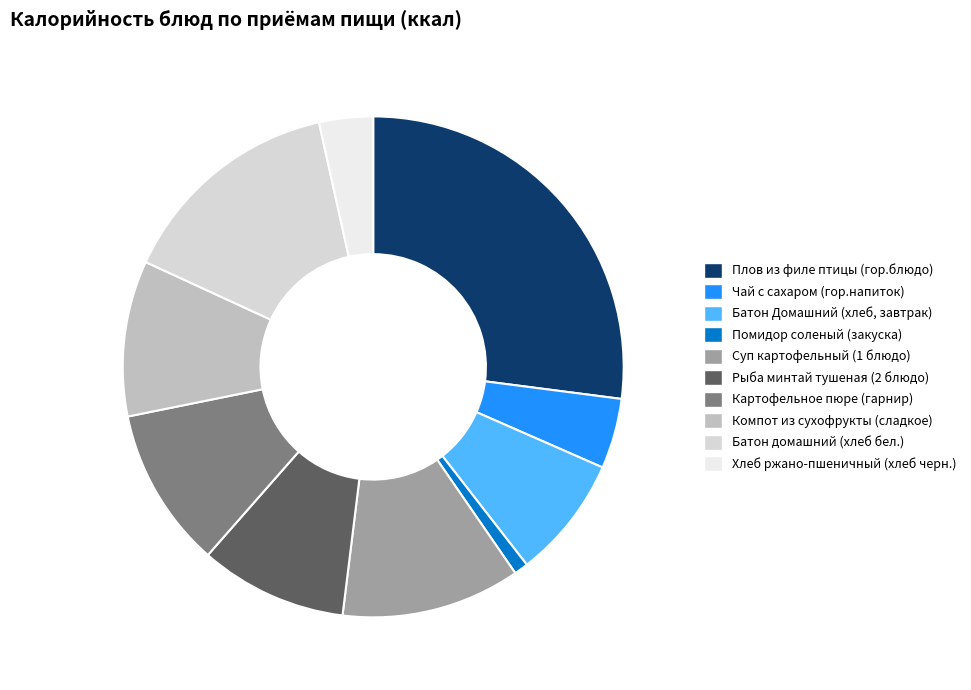

What is the change in value from Плов из филе птицы (гор.блюдо) to Компот из сухофрукты (сладкое)?

-225.0